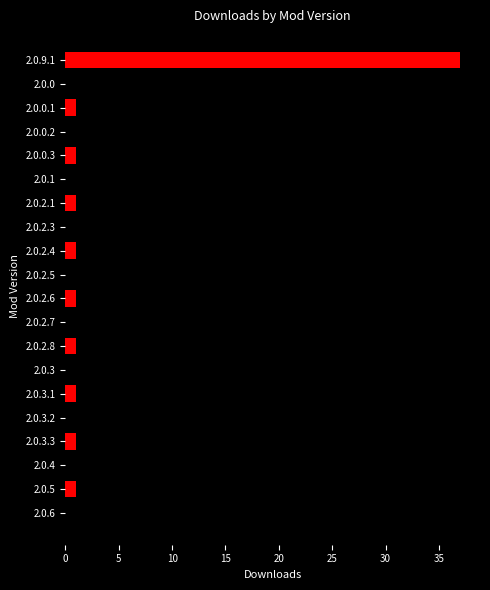

The chart shows a value of 1 at 2.0.6. True or false?

True